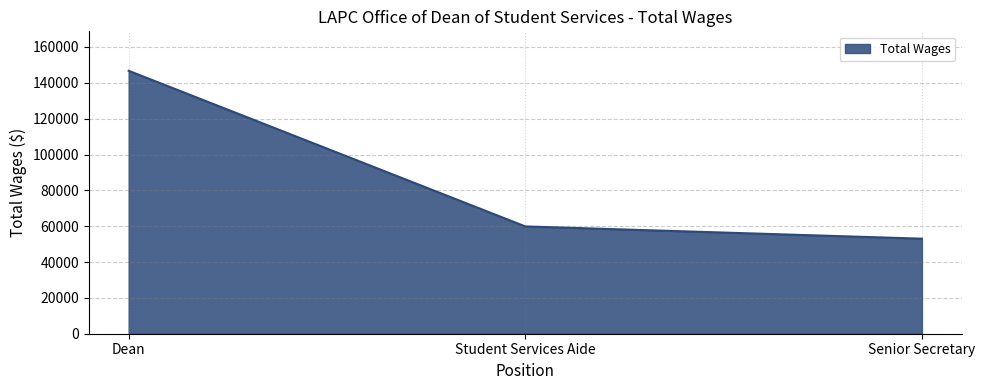

What is the minimum value shown in the chart?

53033